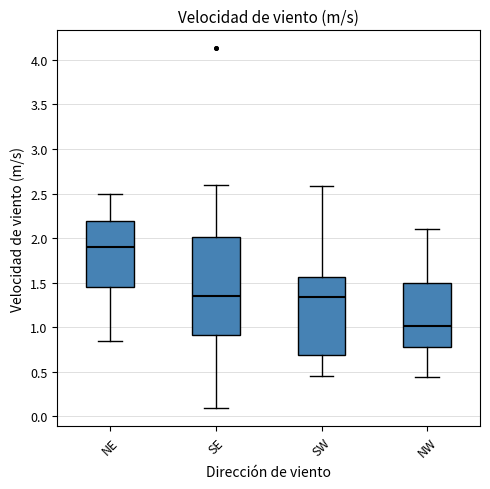

Which box is the tallest, from its lower edge to its upper edge?

SE